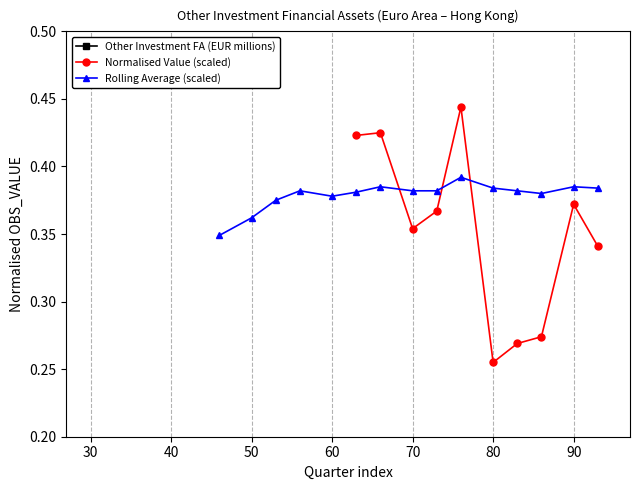

True or false: Rolling Average (scaled) and Other Investment FA (EUR millions) cross at least once.

False